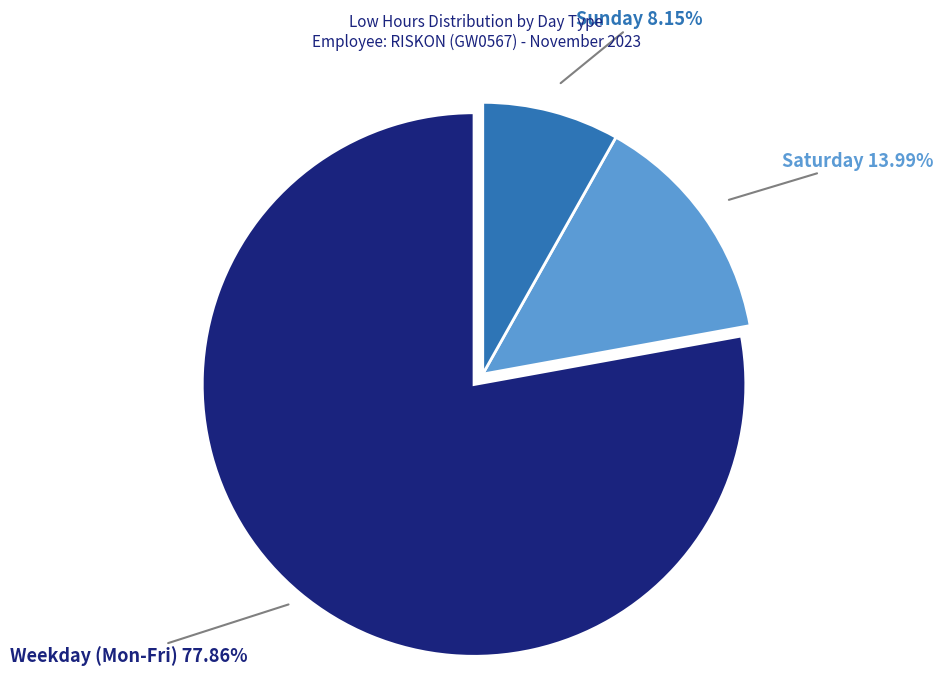

To the nearest percent, what is the average slice percentage?

33%